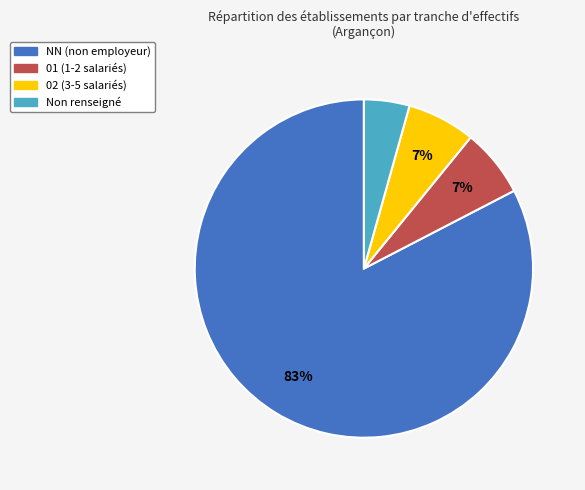

Is there any slice that represents more than half of the pie?

Yes